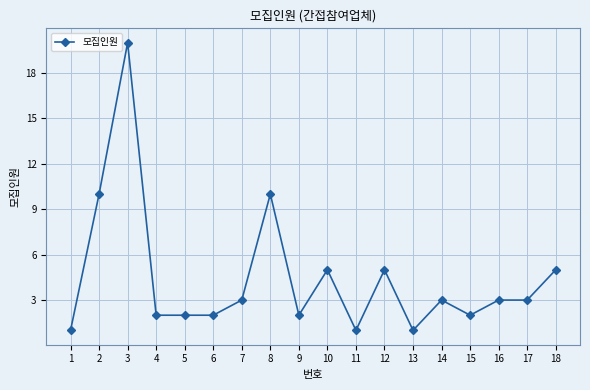

The value at 16 is 5. True or false?

False